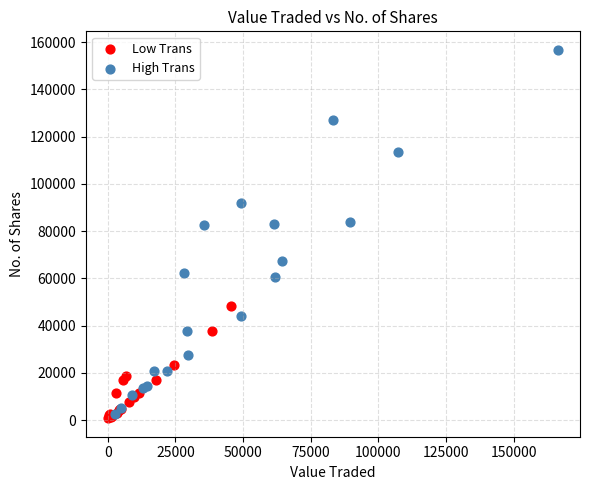

Which series has the largest Y range (max minus min)?

High Trans